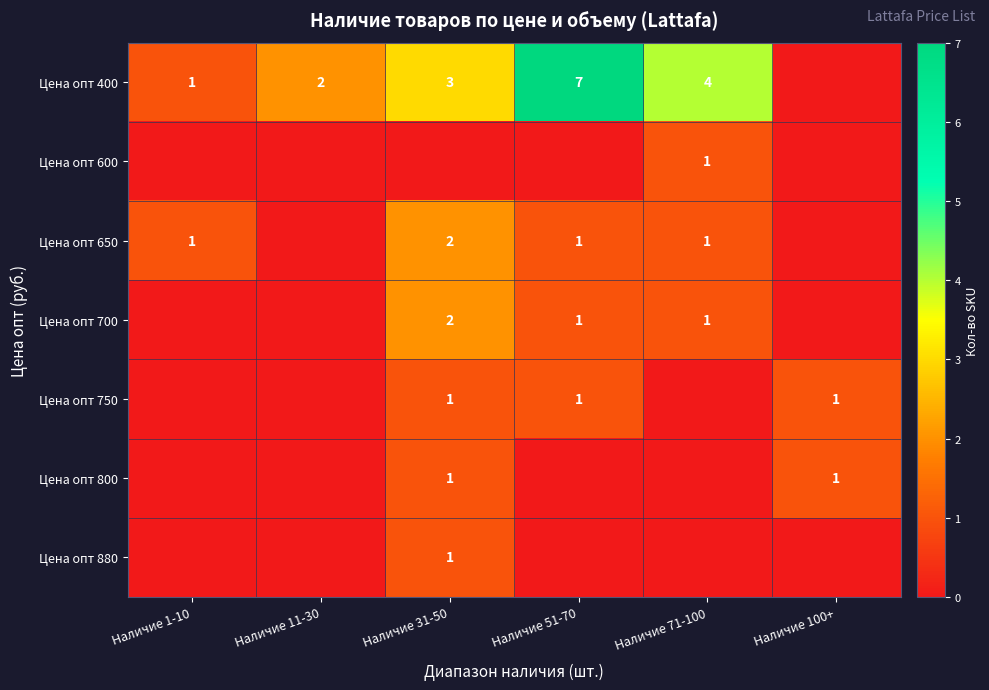

Which has a higher value, Наличие 11-30 or Наличие 1-10?

Наличие 11-30